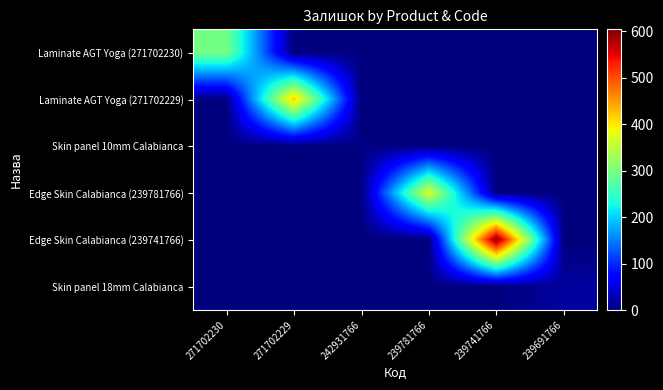

Which series has the largest total across all categories?

Edge Skin Calabianca (239741766)